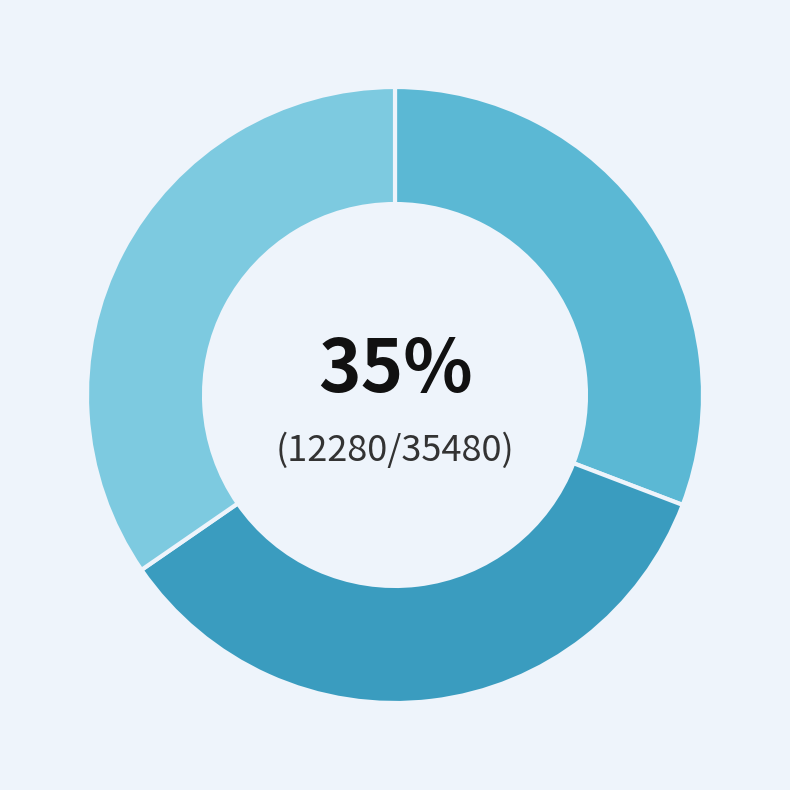

Does any single category account for the majority?

No